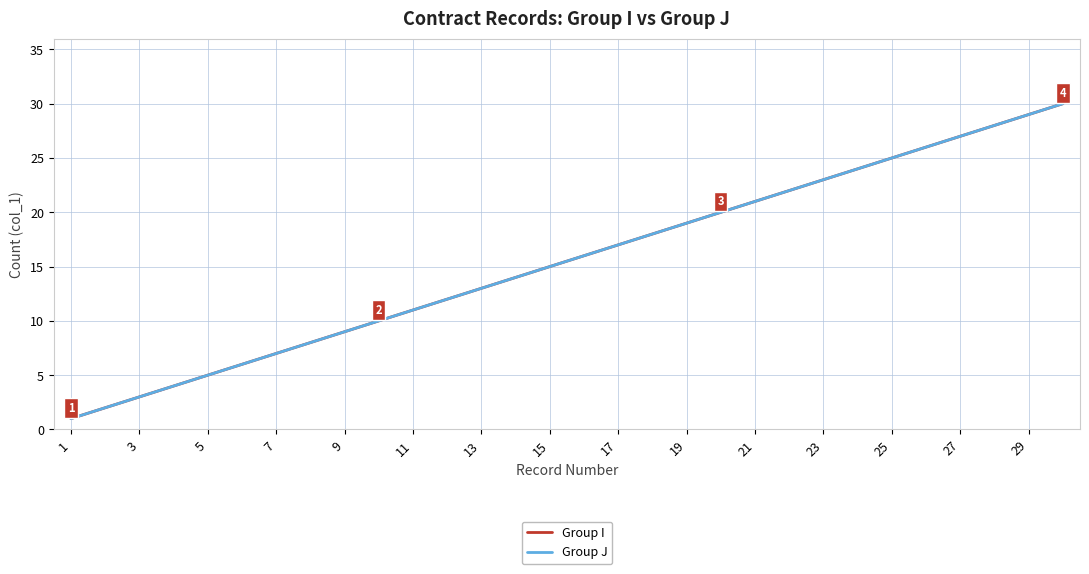

What is the minimum value for Group J?

1